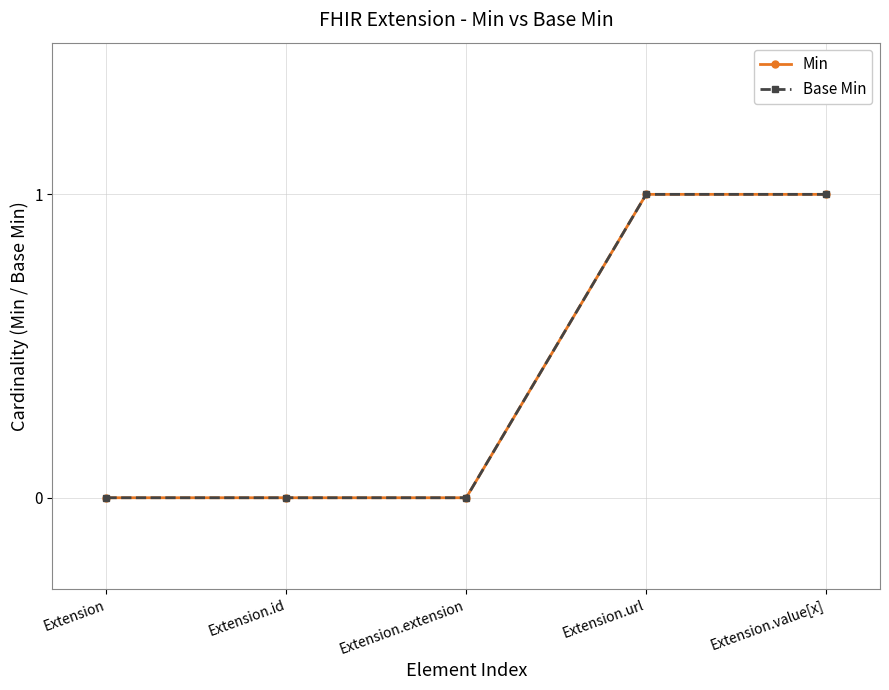

True or false: Min and Base Min intersect in this chart.

False